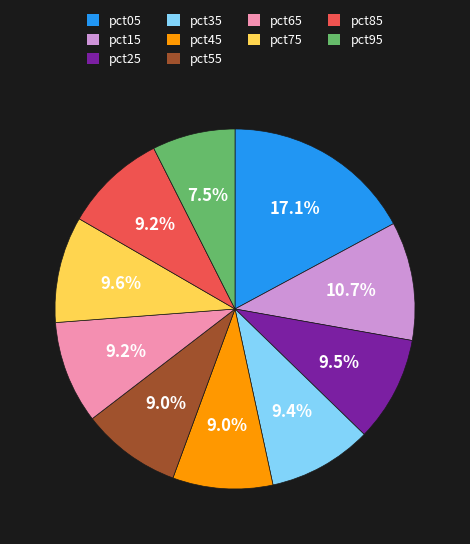

Count the number of slices in the pie.

10